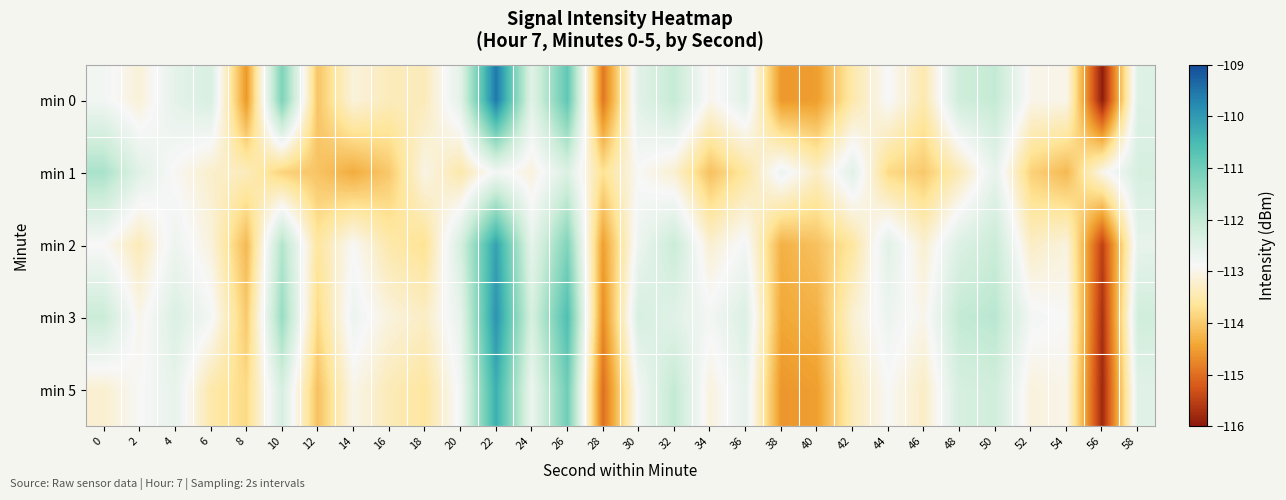

Between 6 and 48, which is larger?

48